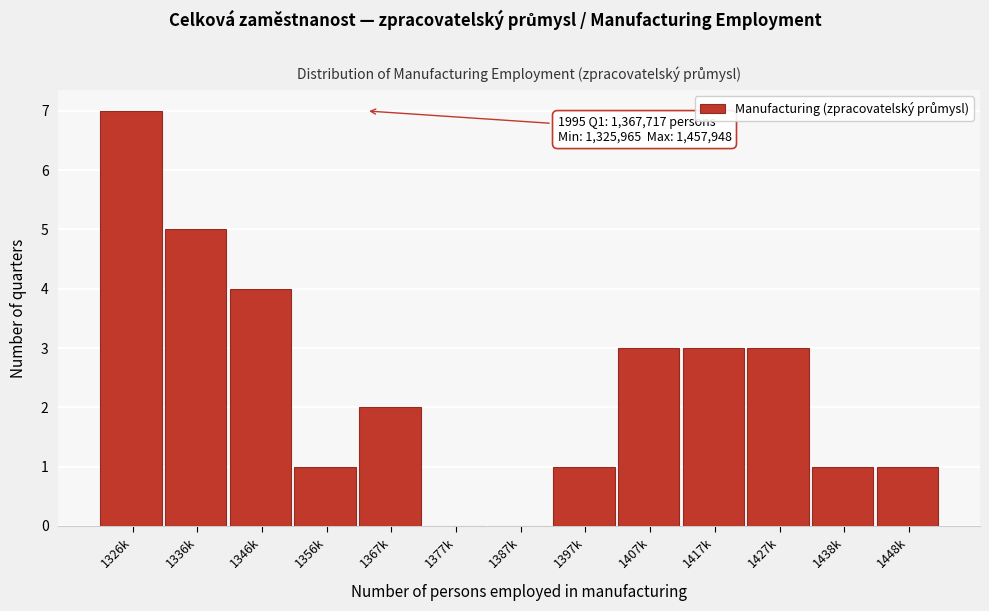

Reading left to right, transcribe all the data shown in this chart.

1326k=7	1336k=5	1346k=4	1356k=1	1367k=2	1377k=0	1387k=0	1397k=1	1407k=3	1417k=3	1427k=3	1438k=1	1448k=1